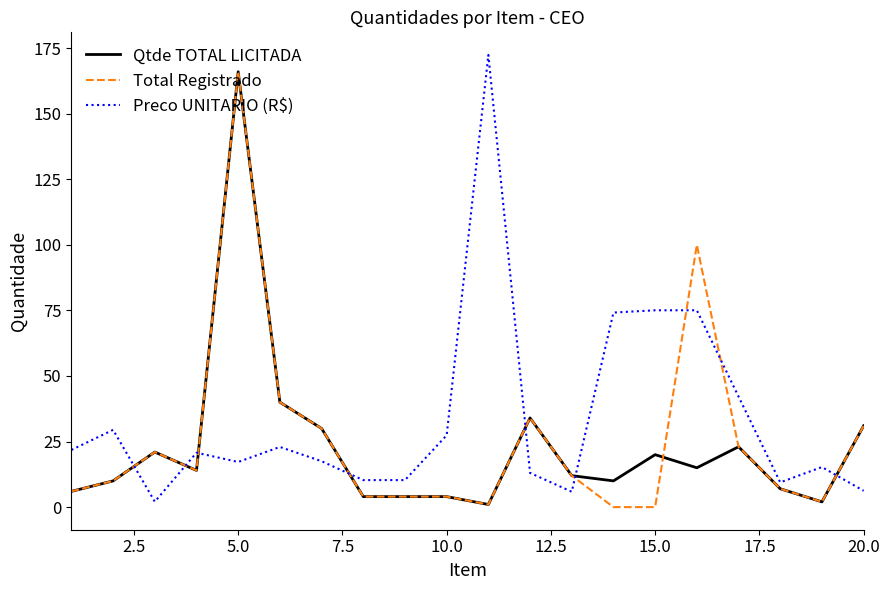

What is the greatest value displayed?

172.4